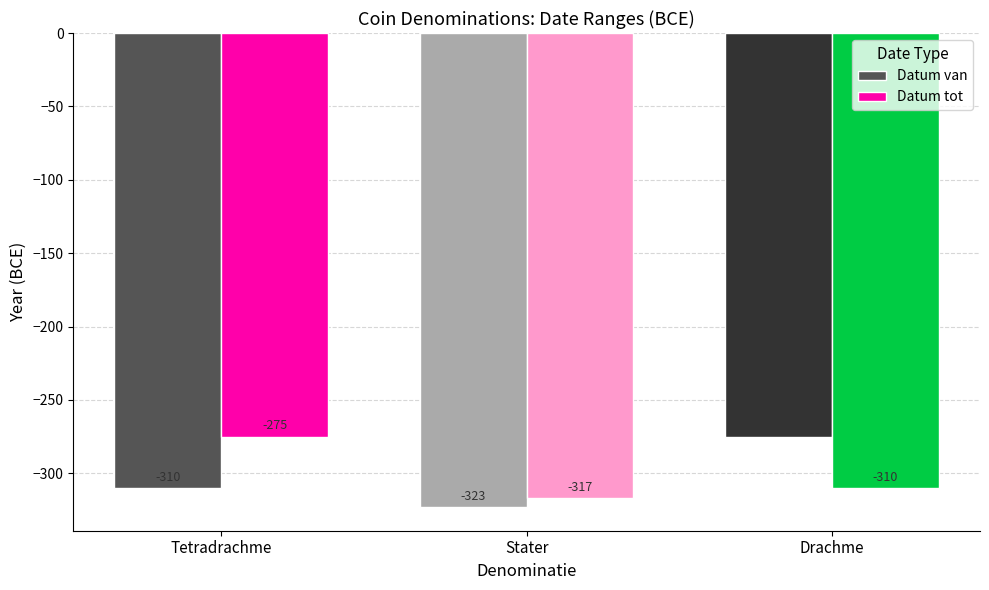

What is the value of the Datum tot bar at the 3rd from the left?

-310